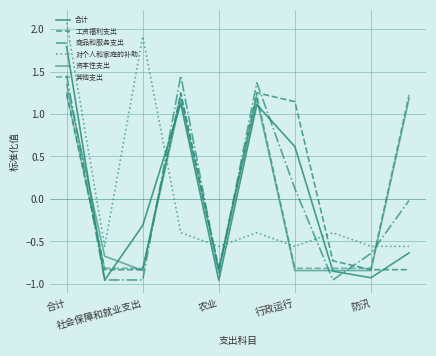

How many times do 其他支出 and 对个人和家庭的补助 cross each other?

5